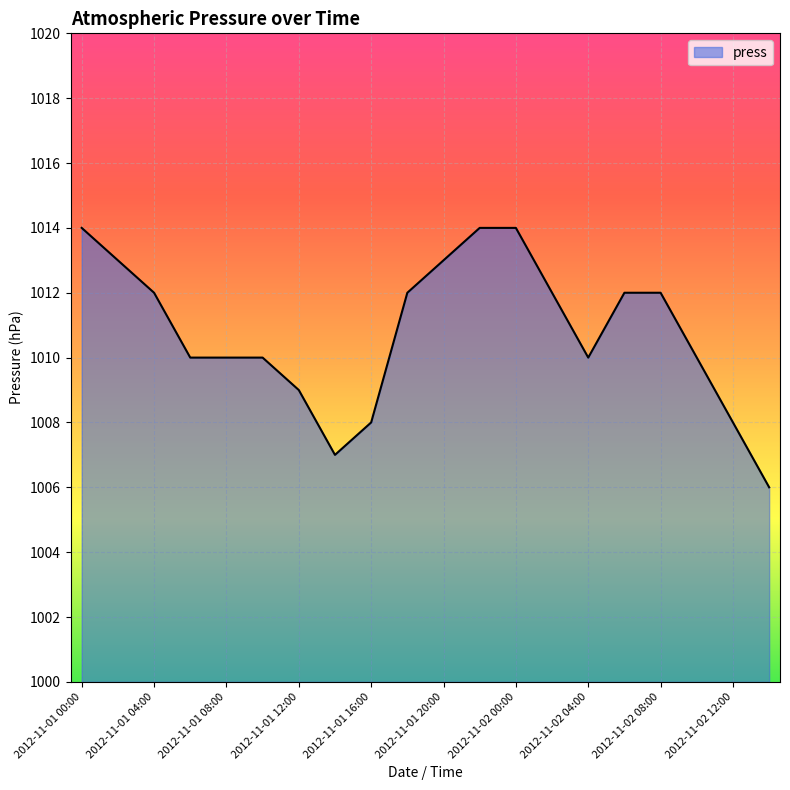

What is the difference between the maximum and minimum values?

8